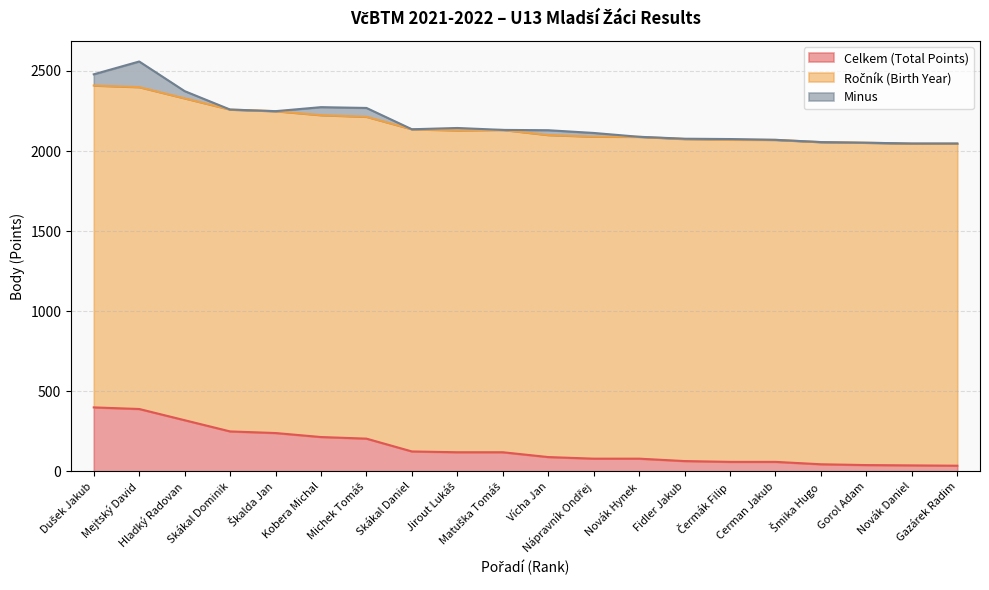

True or false: Celkem (Total Points) has a value of 305 at Kobera Michal.

False